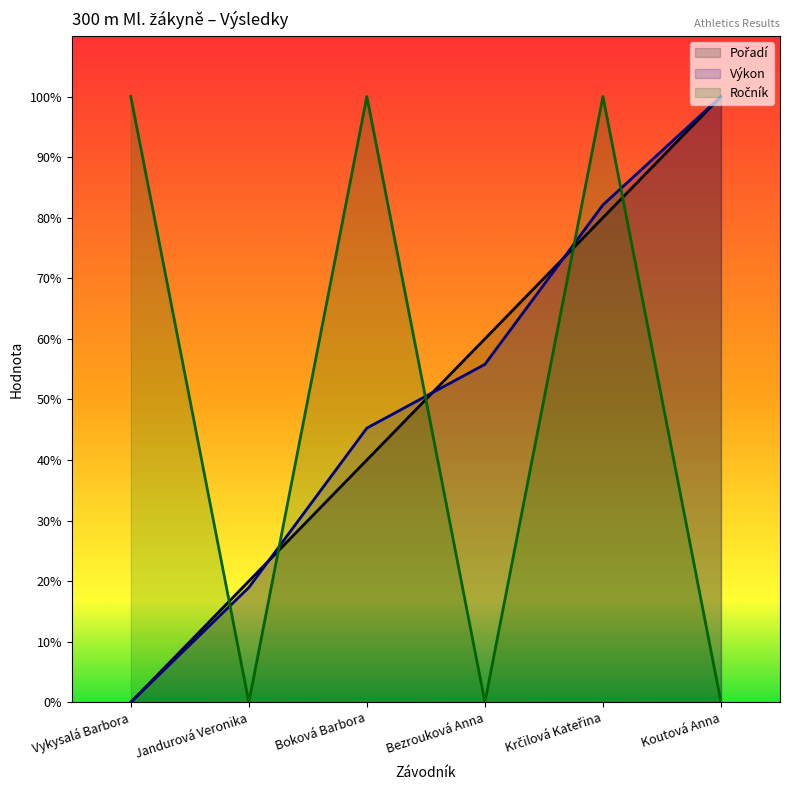

Rank the series at Vykysalá Barbora from lowest to highest value.

Pořadí, Výkon, Ročník